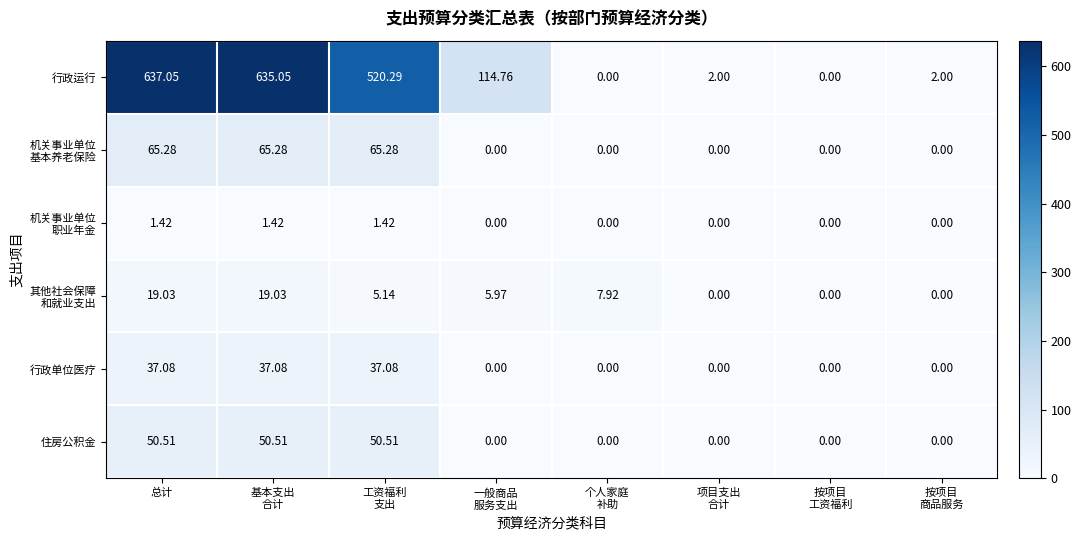

Which label corresponds to the largest value in the chart?

总计